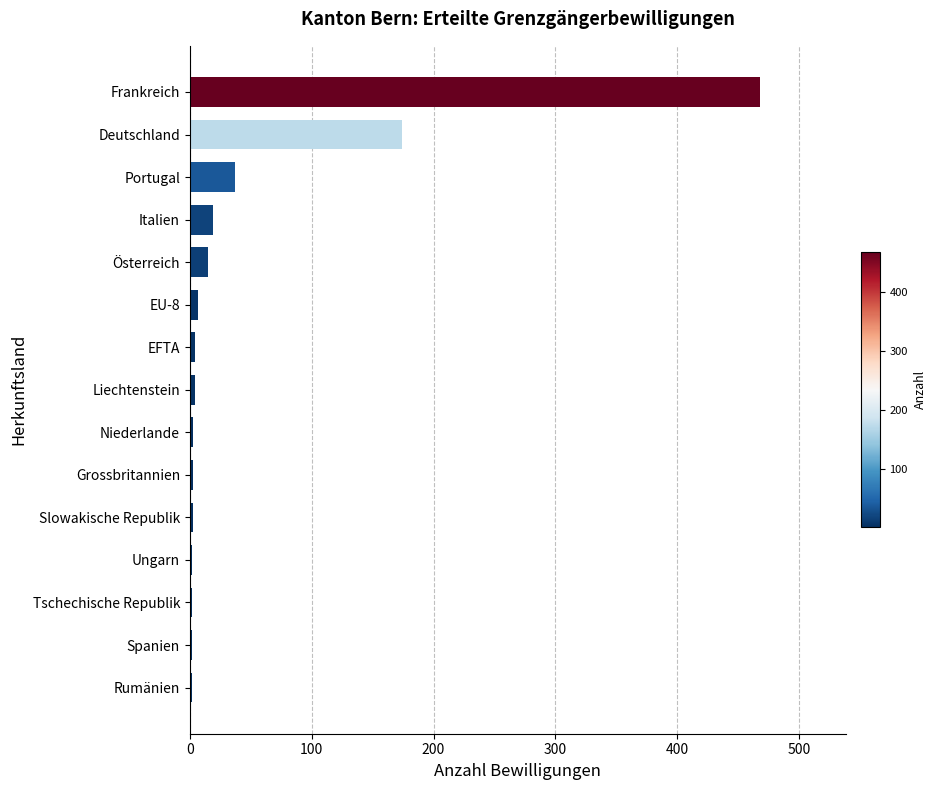

How many series are shown in this chart?

1